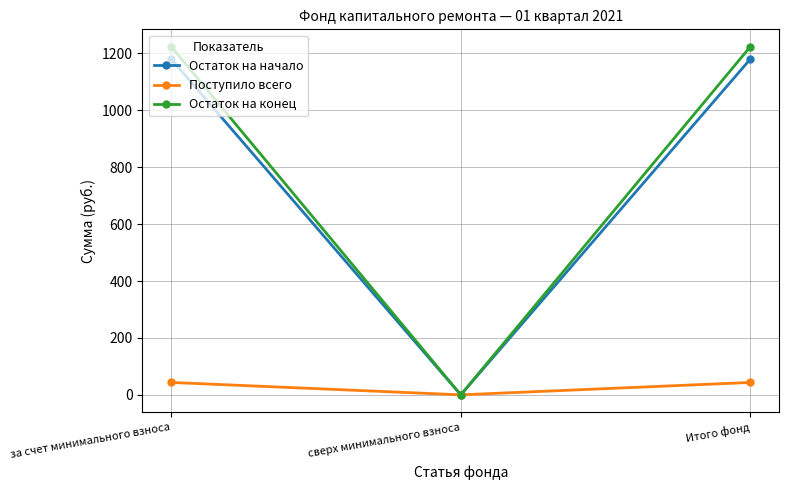

How many lines are shown in the chart?

3